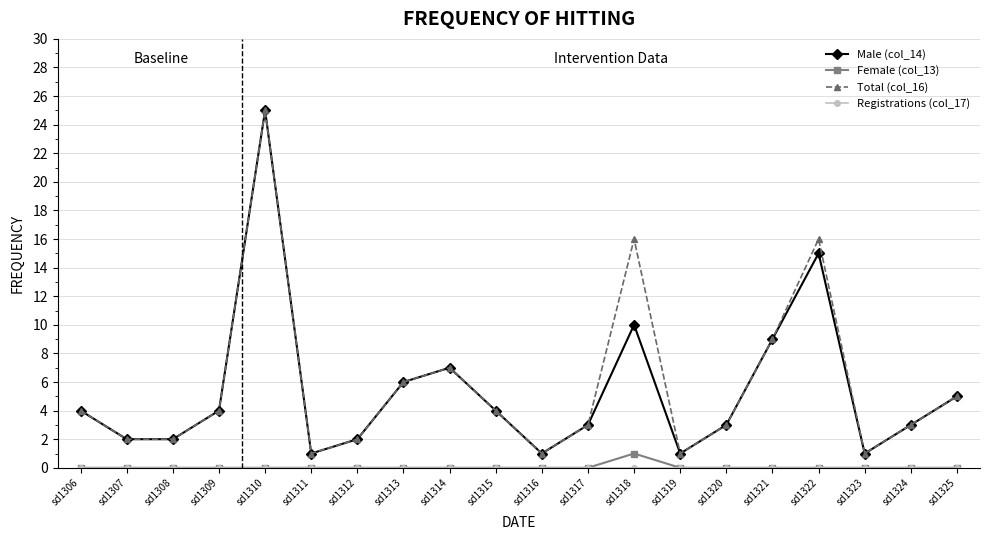

How many data points in Male (col_14) are less than 4?

10